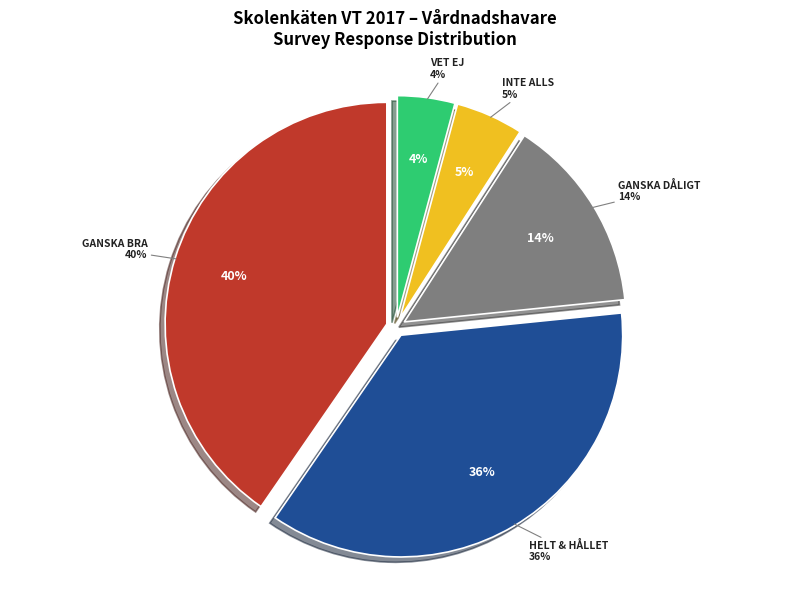

To the nearest percent, what portion does Stämmer ganska bra represent?

40%